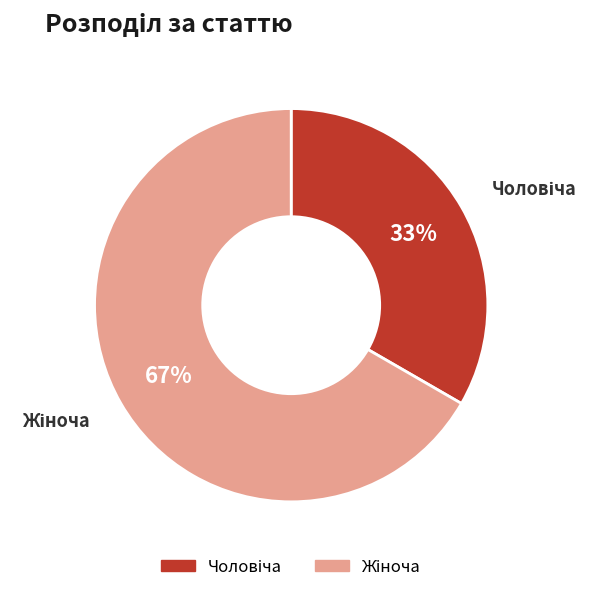

Is there any slice that represents more than half of the pie?

Yes